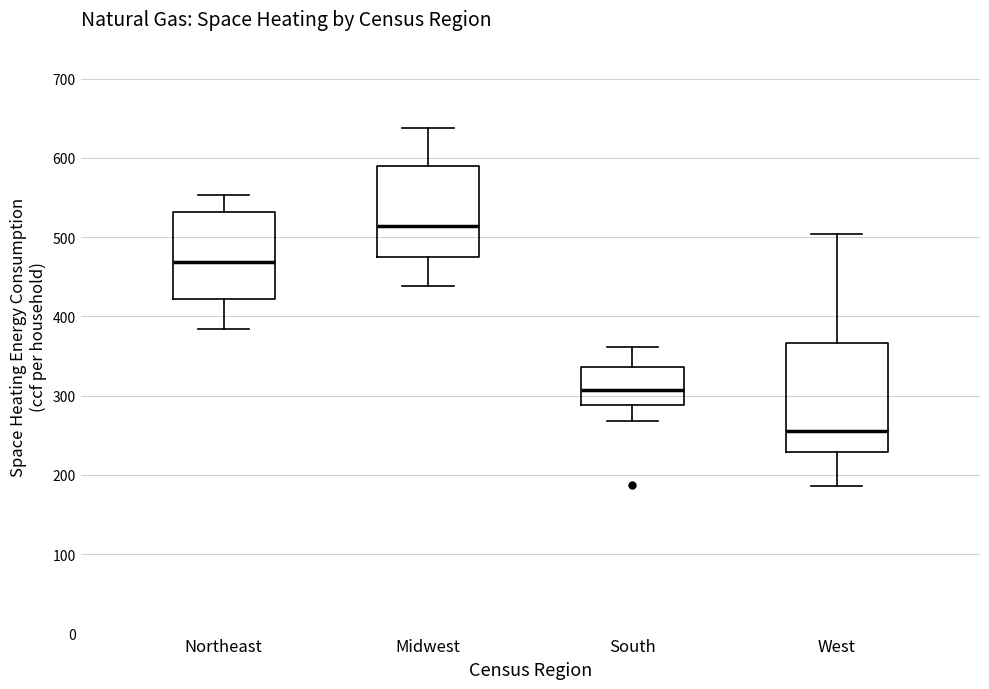

Which box has the lowest median line?

West